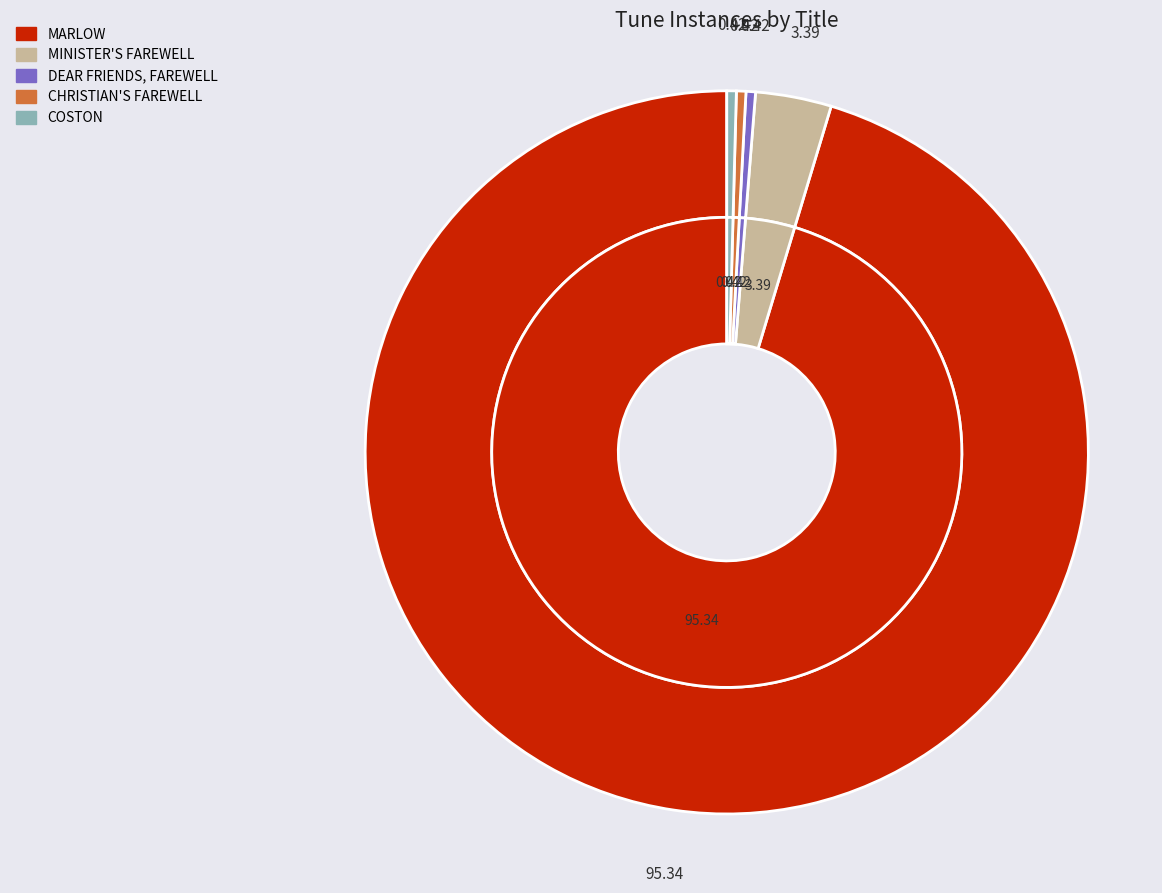

Does any single category account for the majority?

Yes